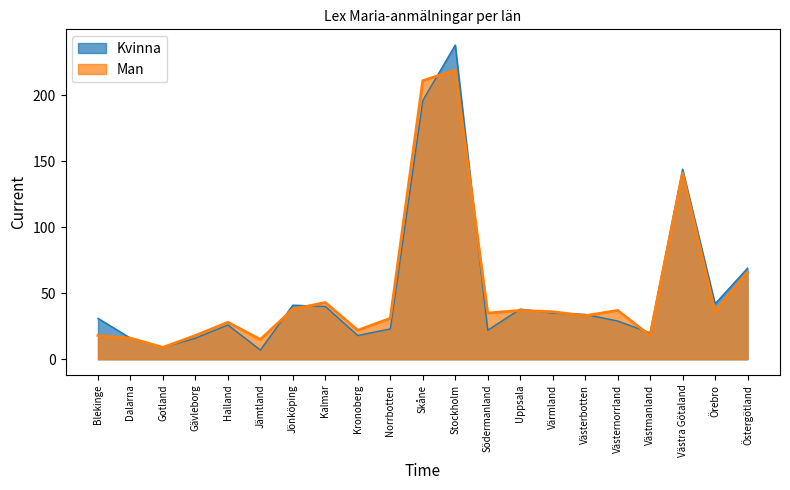

The Man series shows 55 at Uppsala. True or false?

False